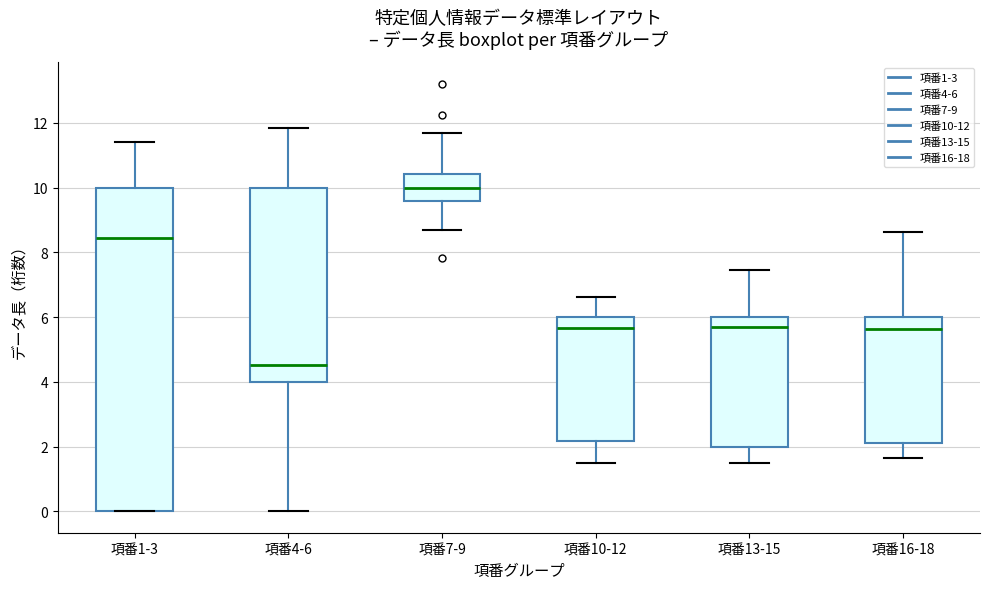

Where does the upper whisker of the box for 項番16-18 end on the y-axis? The values are not printed on the chart, so give them approximately, as read against the axis.

8.6